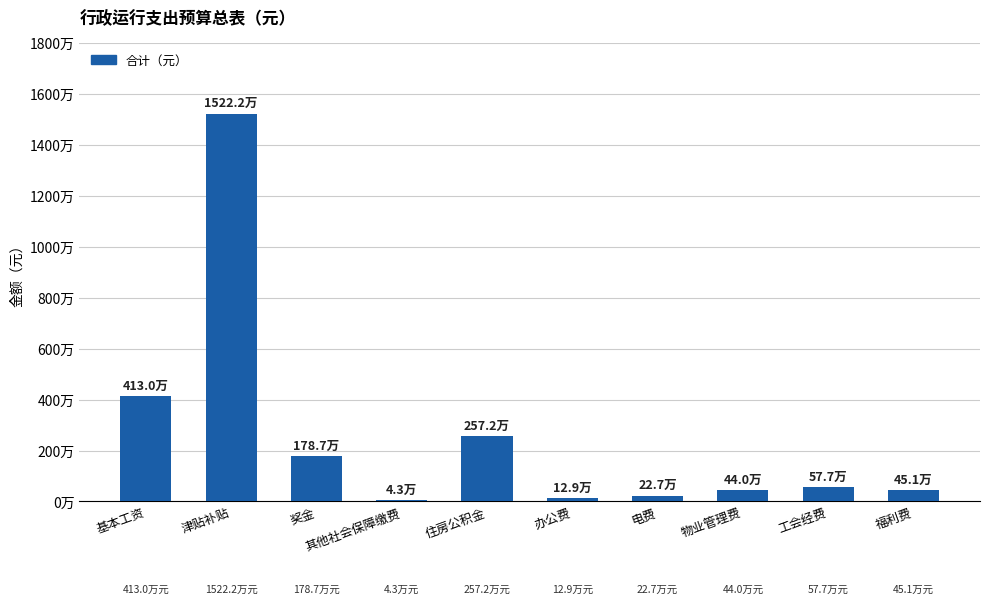

True or false: the data shows 577156.5 at 工会经费.

True